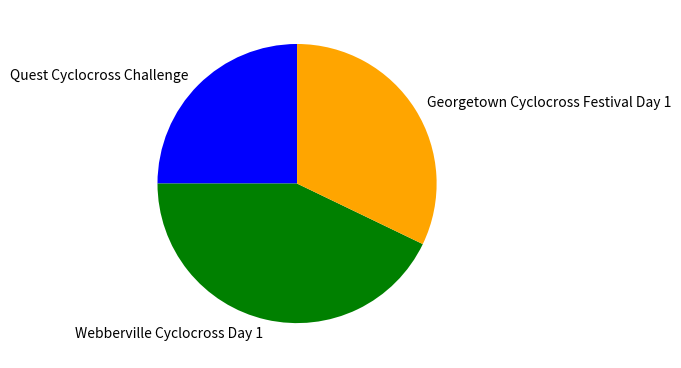

Between Georgetown Cyclocross Festival Day 1 and Webberville Cyclocross Day 1, which is larger?

Webberville Cyclocross Day 1